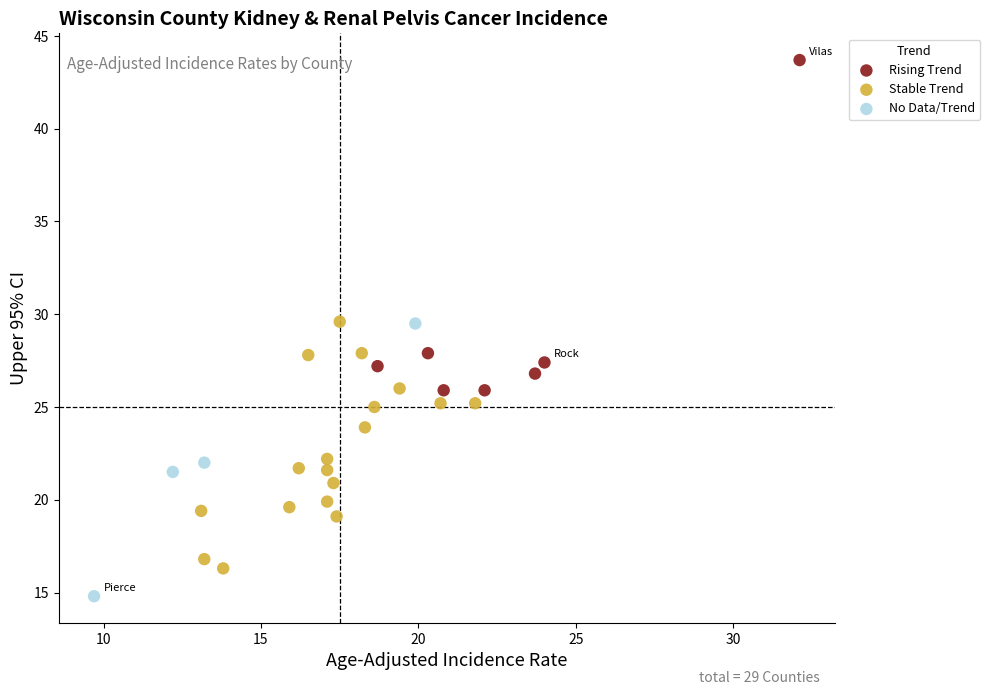

Which series reaches the maximum Y coordinate?

Rising Trend